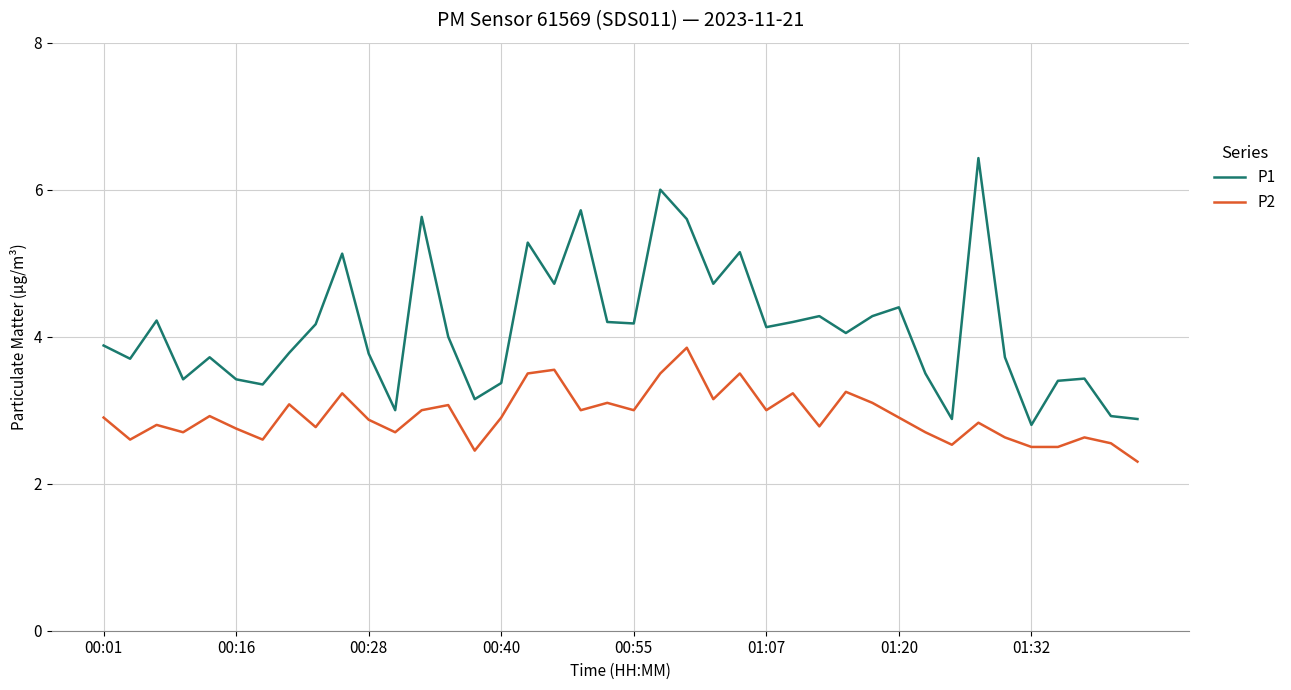

What is the smallest value displayed?

2.3